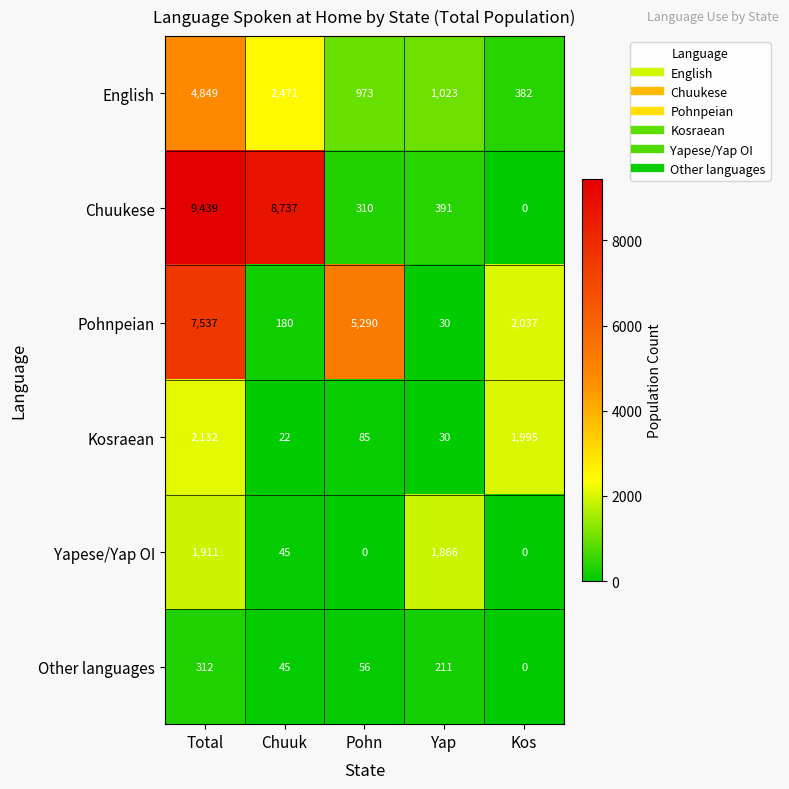

What is the sum of the Yapese/Yap OI values at Pohn and Chuuk?

45